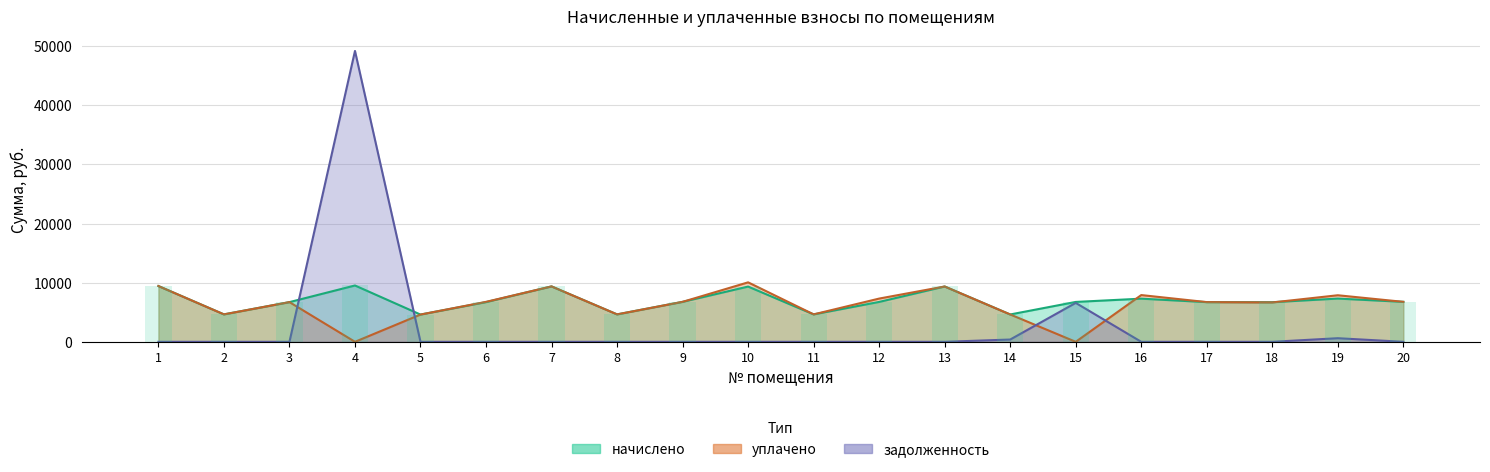

Is the value of уплачено at 20 greater than the value of задолженность at 10?

Yes